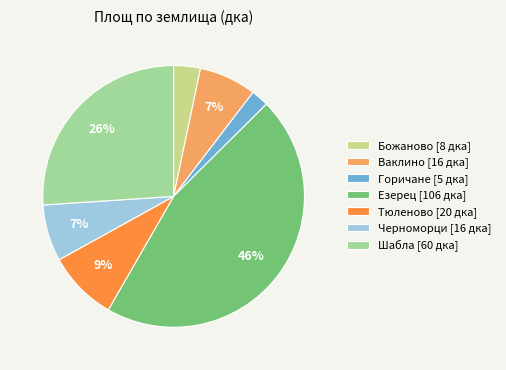

Which has a higher value, Горичане [5 дка] or Езерец [106 дка]?

Езерец [106 дка]